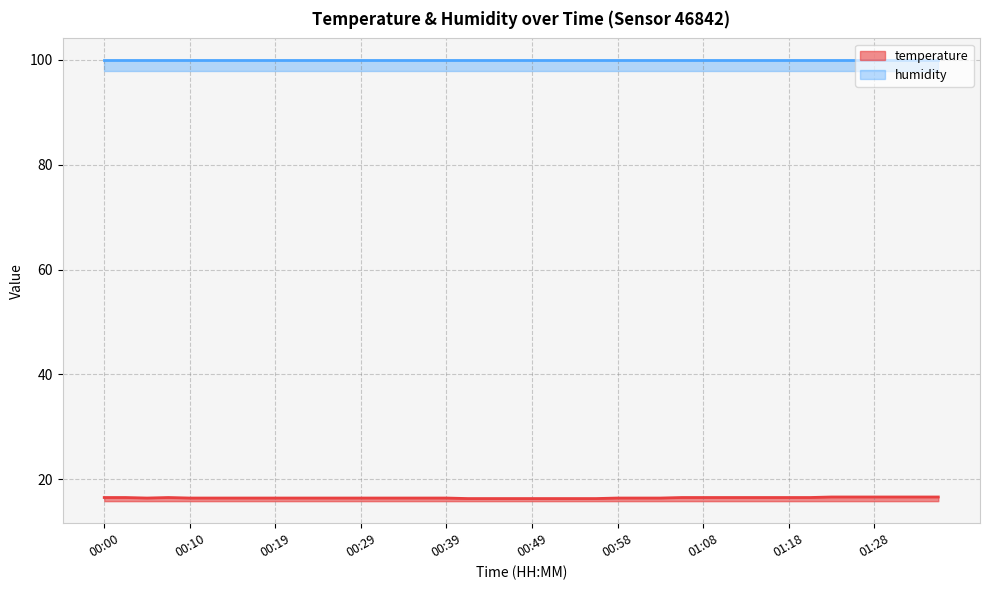

Which category has the lowest value across all series?

00:41